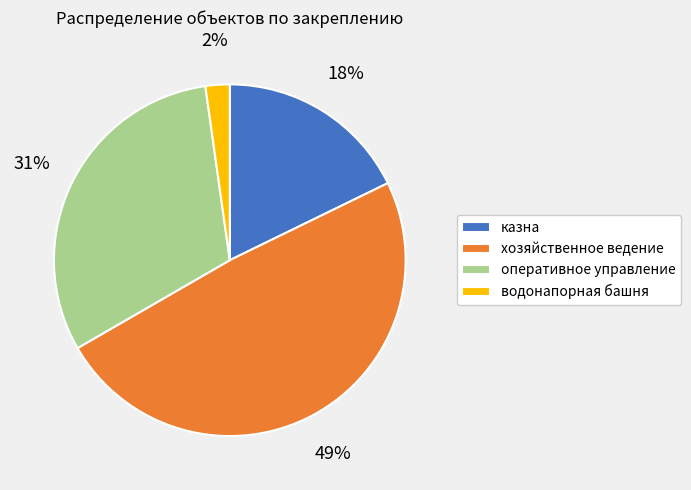

Which has a higher value, оперативное управление or хозяйственное ведение?

хозяйственное ведение